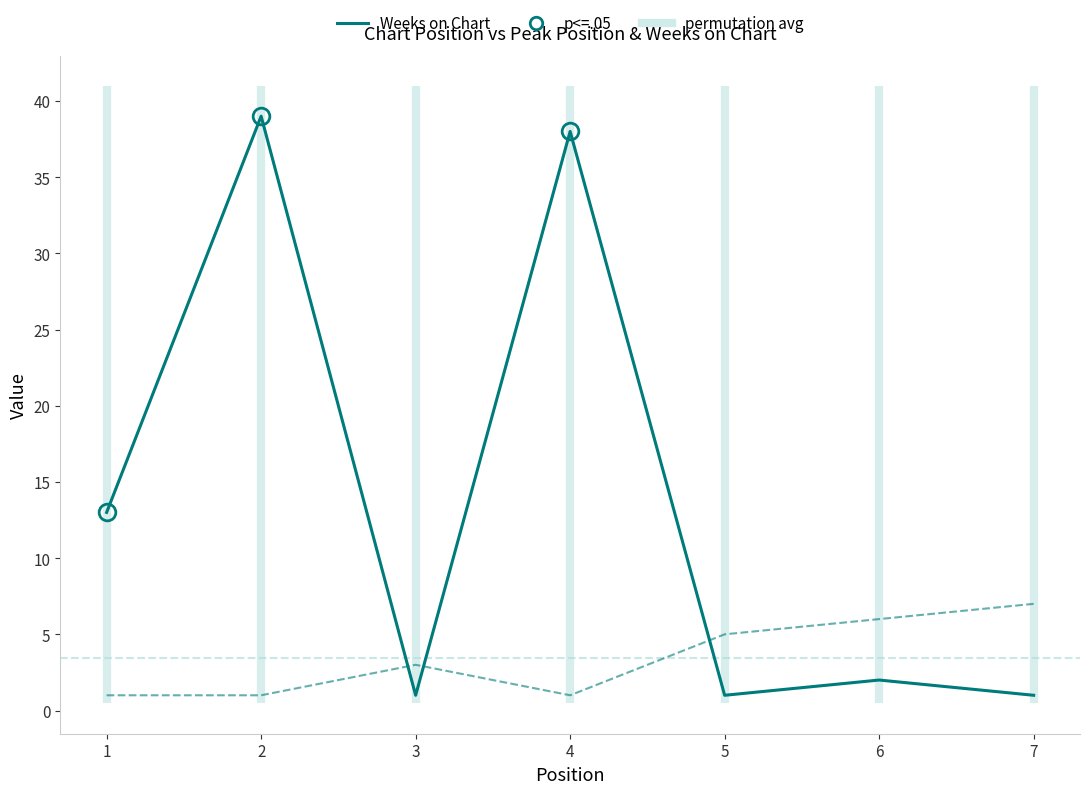

What value does the Peak Position series have at 6?

6